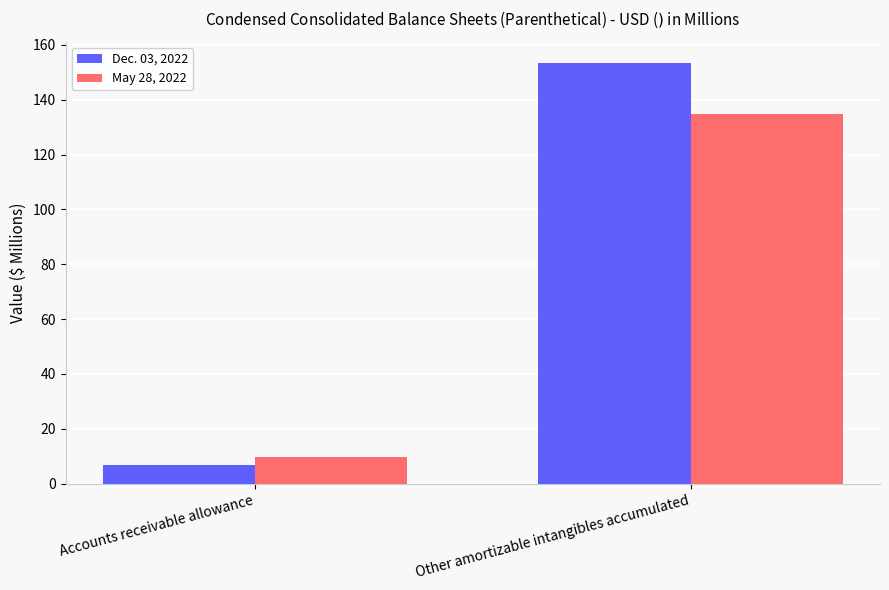

How many bars are there in total?

4